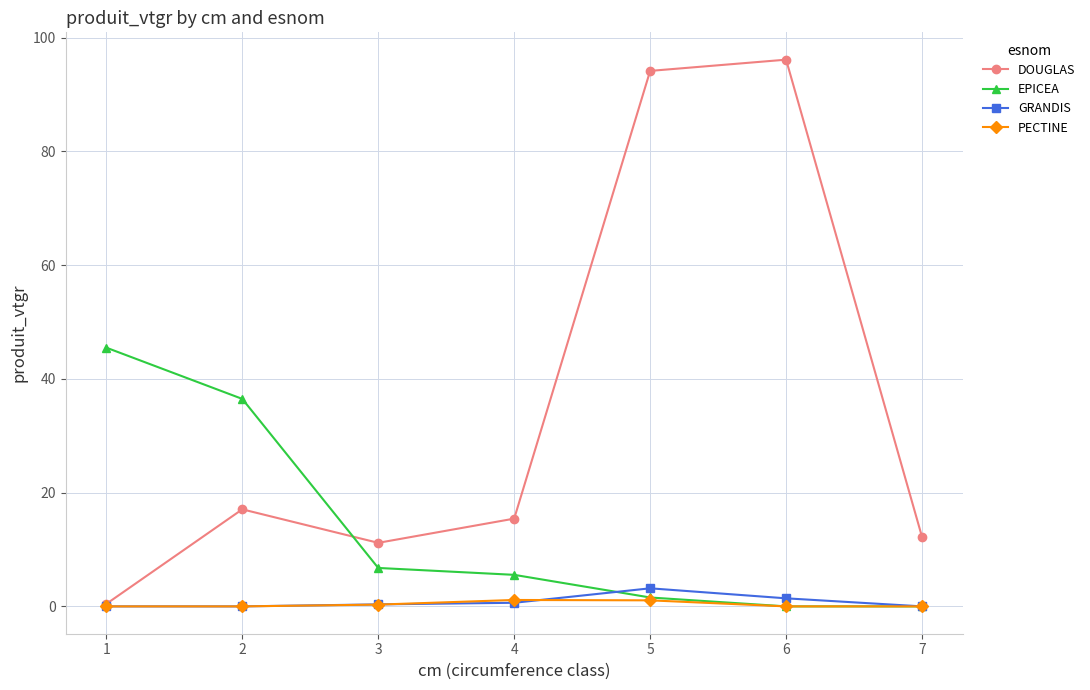

What is the value of the EPICEA point at the 1st from the left?

45.5